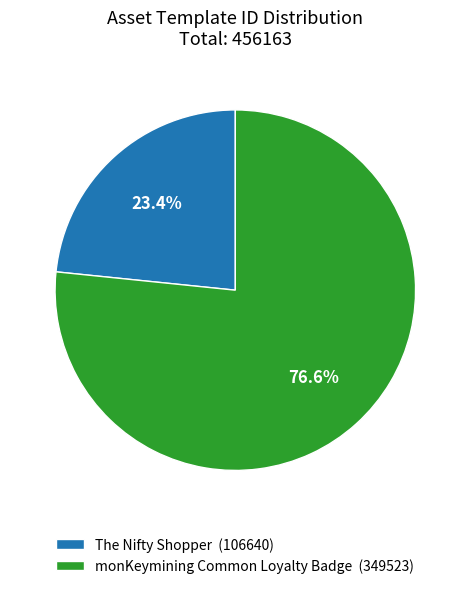

The monKeymining Common Loyalty Badge slice represents 77% of the pie. True or false?

True